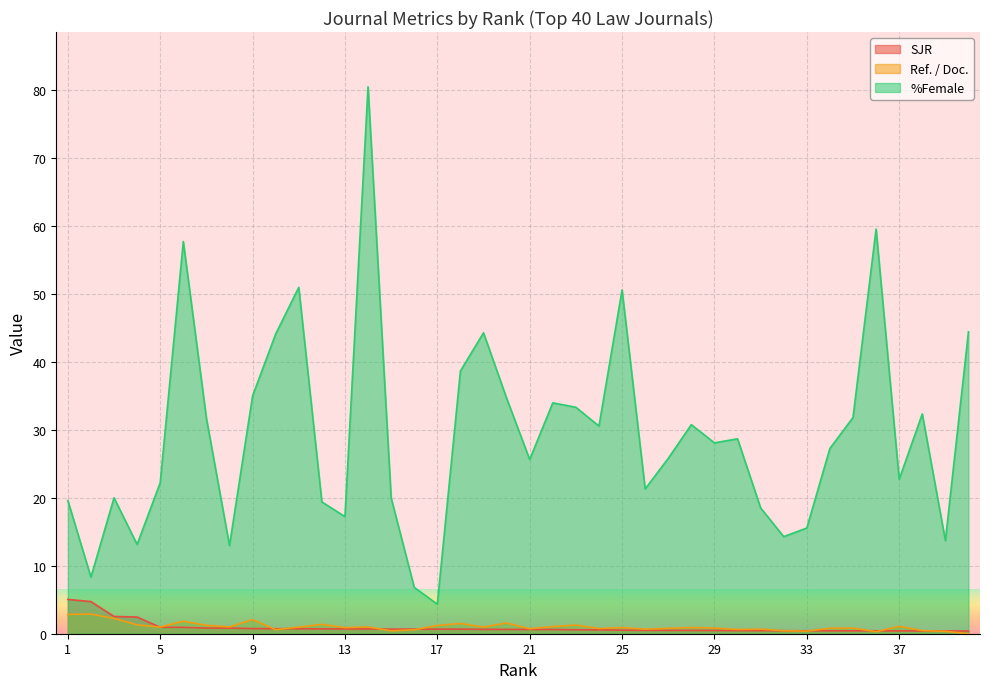

Is it true that %Female equals 23.1 at 32?

False